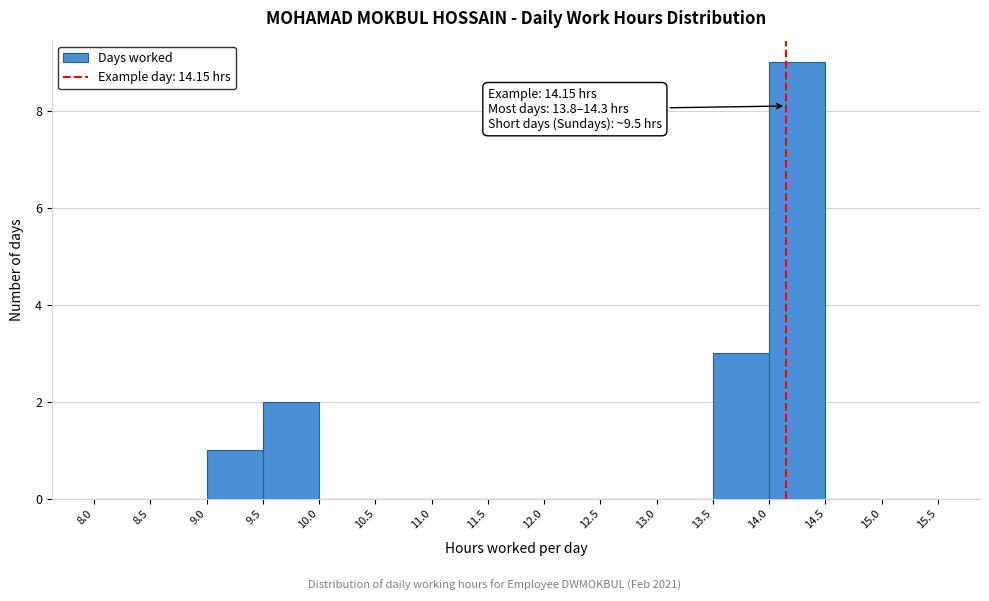

Over which range of the x-axis is the bar tallest?

14.0 to 14.5